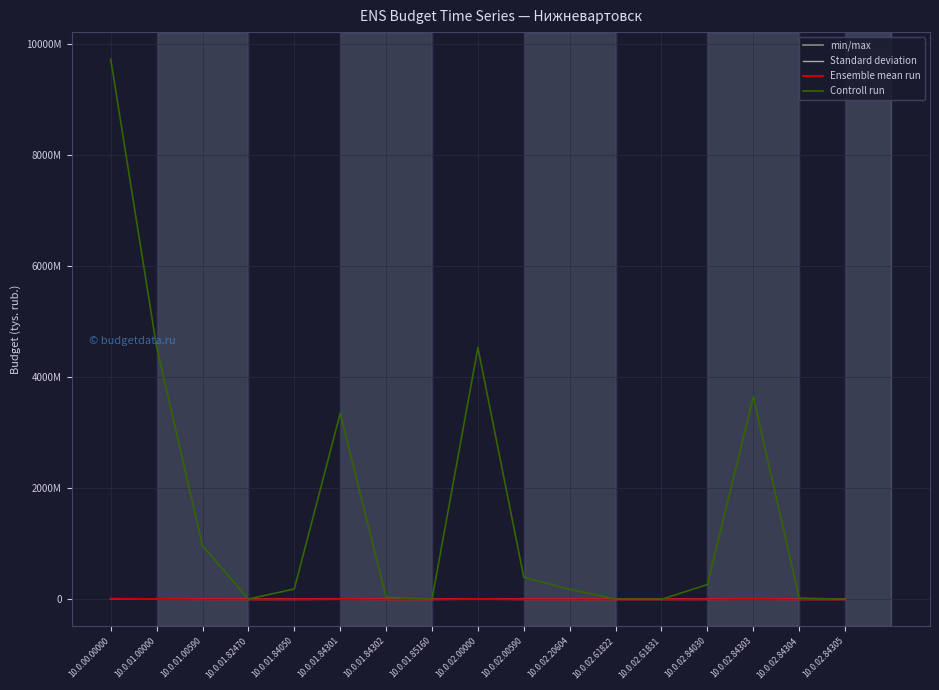

Does the chart display data point markers on the line(s)?

No